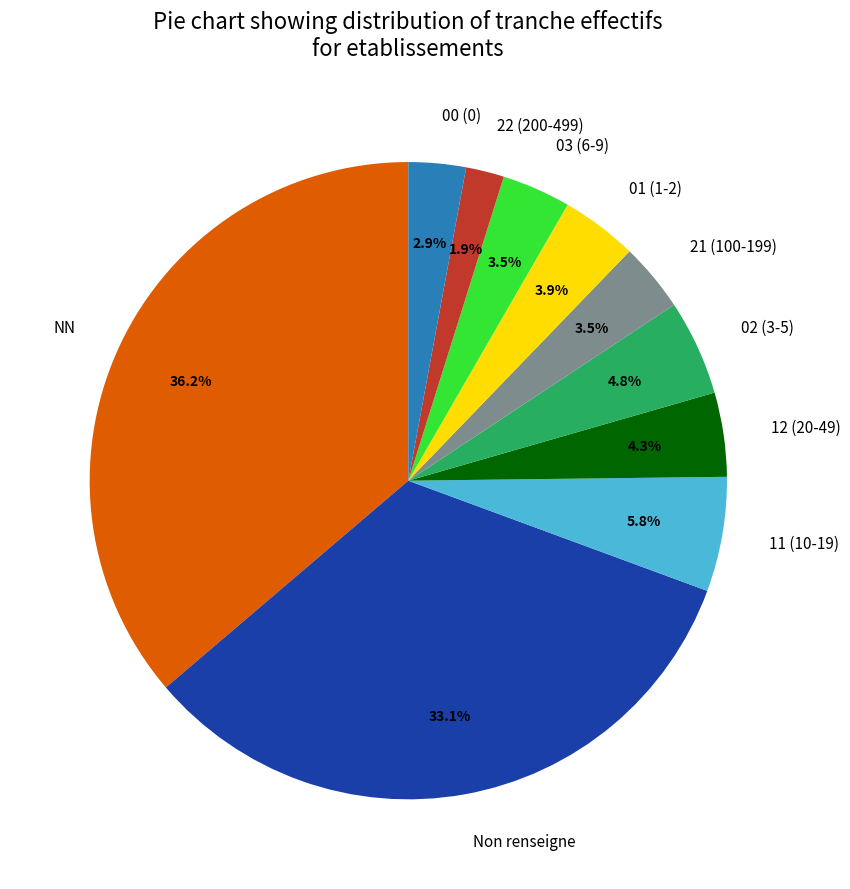

Between 22 (200-499) and 12 (20-49), which is larger?

12 (20-49)